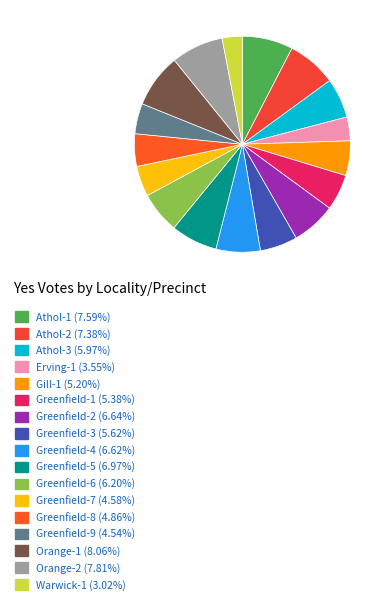

Is it true that Athol-3 is 6% of the pie?

True